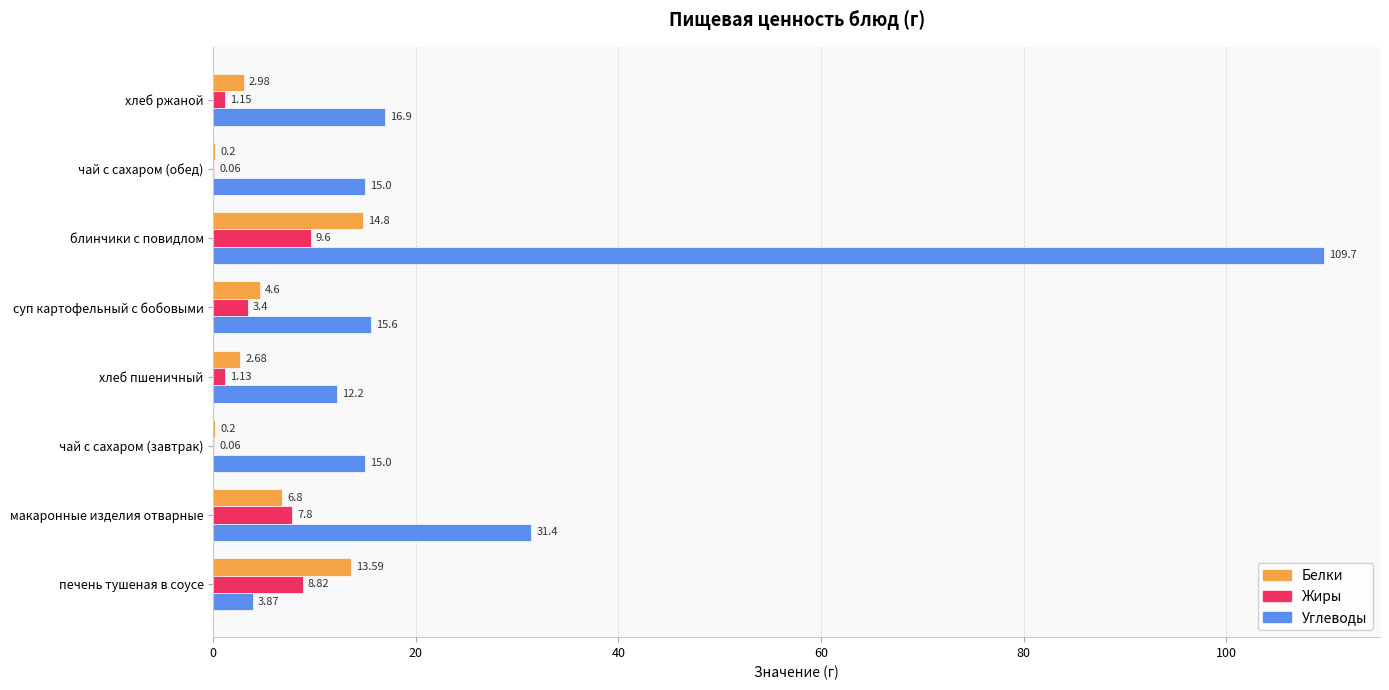

Which series changed the most between блинчики с повидлом and хлеб ржаной?

Углеводы